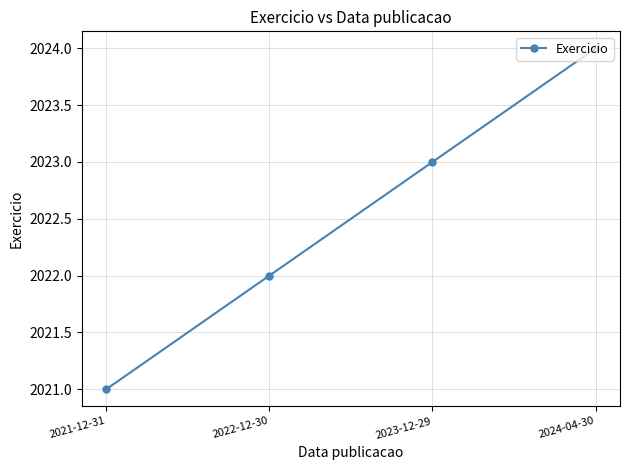

What is the sum of all values?

8090